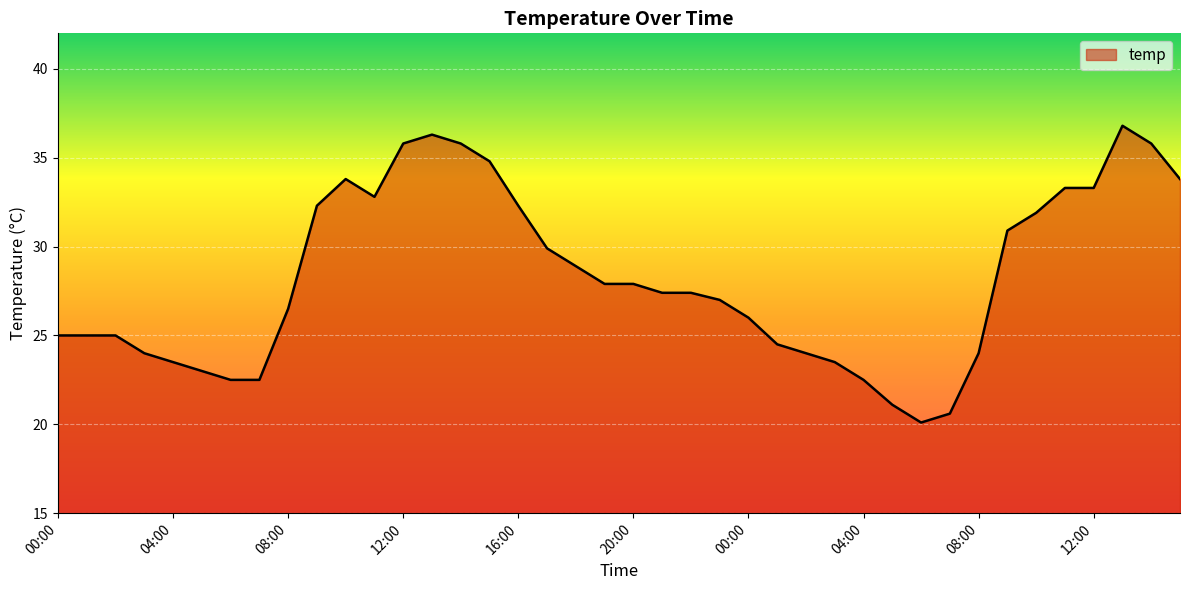

True or false: the data has more than 1 interior local peaks.

True